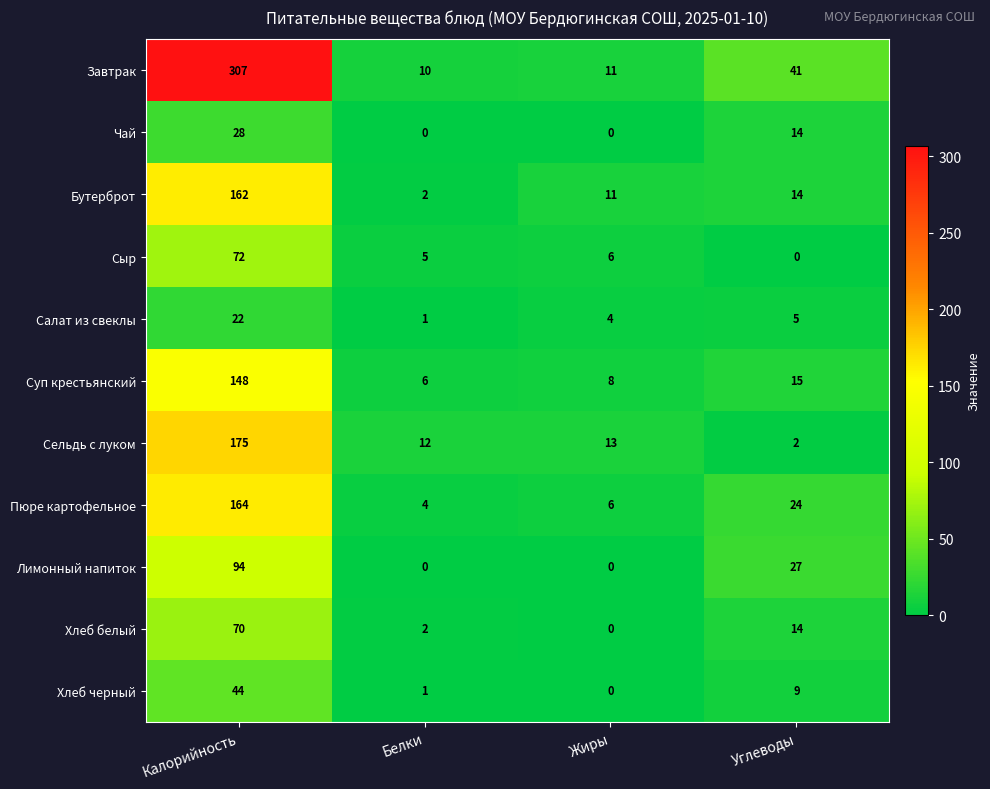

Which category has the highest value in the Лимонный напиток series?

Калорийность